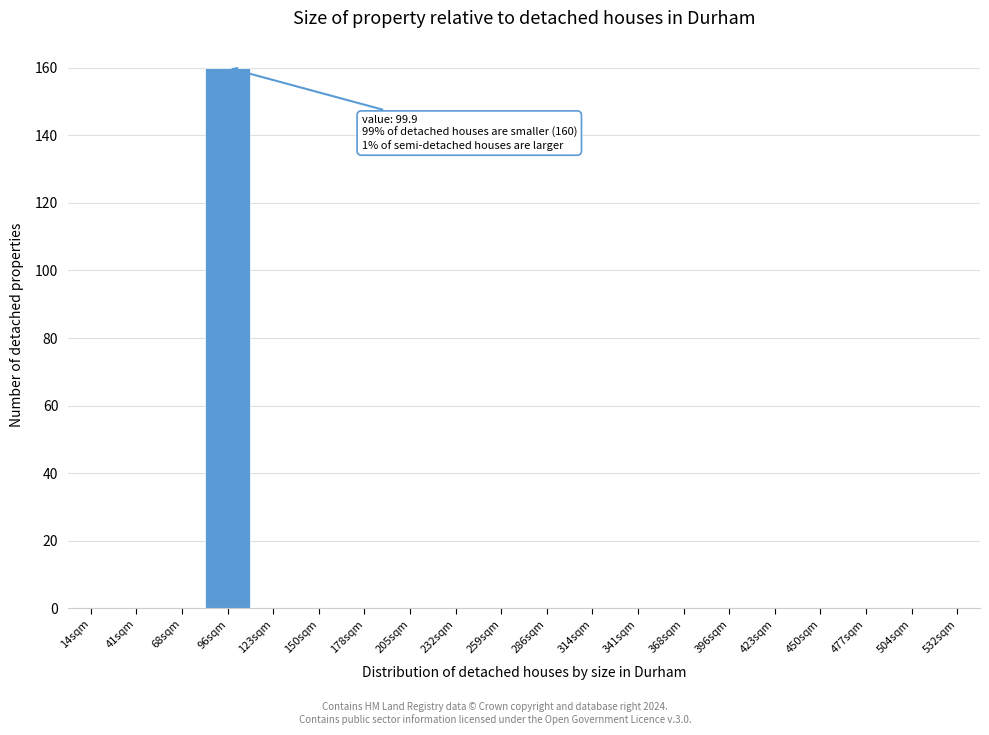

Reading right to left, list all the values displayed in this chart.

532sqm=0	504sqm=0	477sqm=0	450sqm=0	423sqm=0	396sqm=0	368sqm=0	341sqm=0	314sqm=0	286sqm=0	259sqm=0	232sqm=0	205sqm=0	178sqm=0	150sqm=0	123sqm=0	96sqm=160	68sqm=0	41sqm=0	14sqm=0